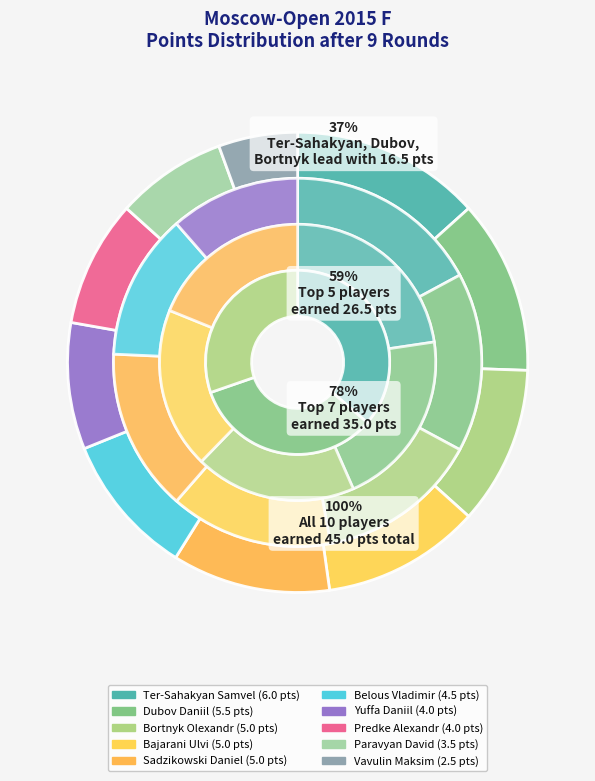

Rank the categories by value from lowest to highest.

Vavulin Maksim, Paravyan David, Yuffa Daniil, Predke Alexandr, Belous Vladimir, Bortnyk Olexandr, Bajarani Ulvi, Sadzikowski Daniel, Dubov Daniil, Ter-Sahakyan Samvel